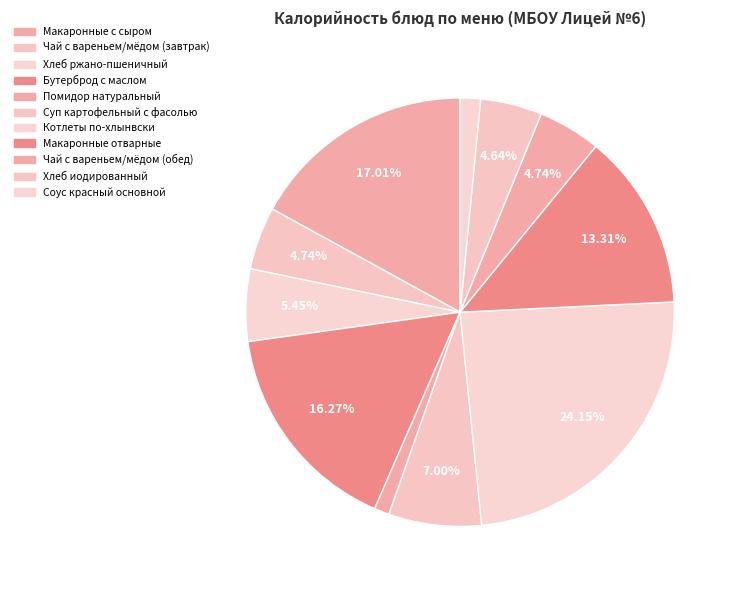

How many slices are in this pie chart?

11